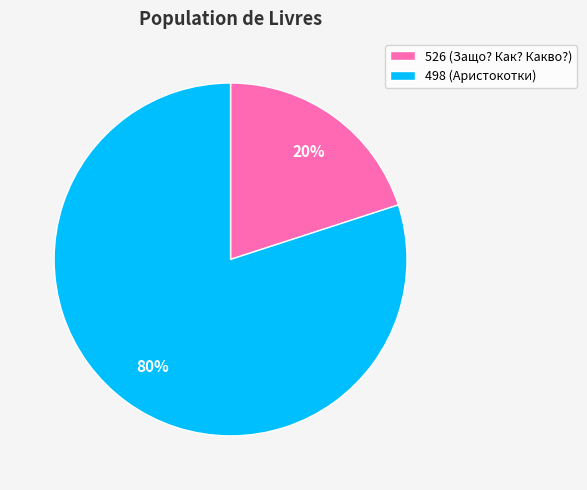

To the nearest percent, what is the difference between the largest and smallest slice percentages?

60%